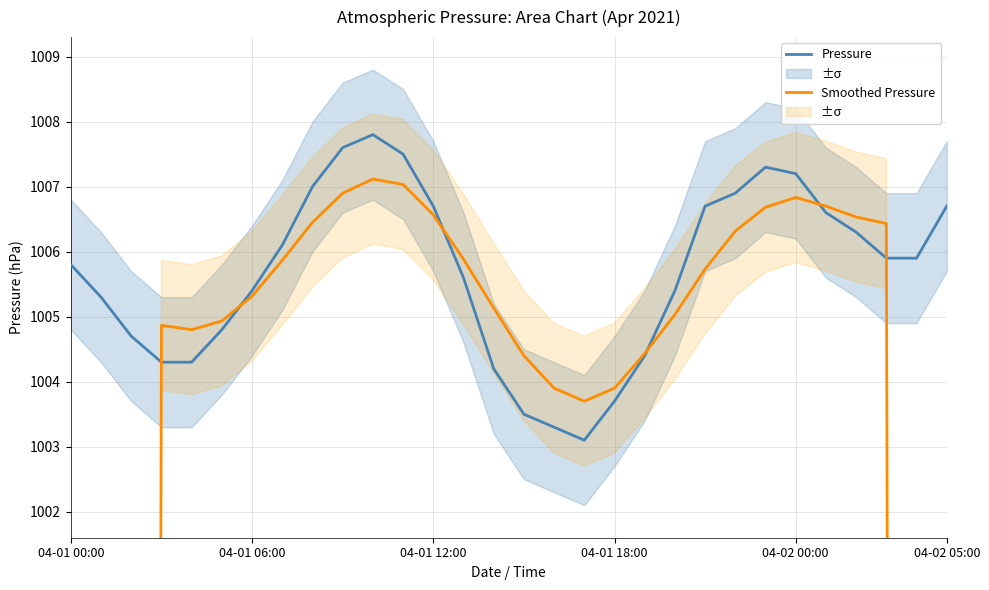

Does the chart have visible grid lines?

Yes